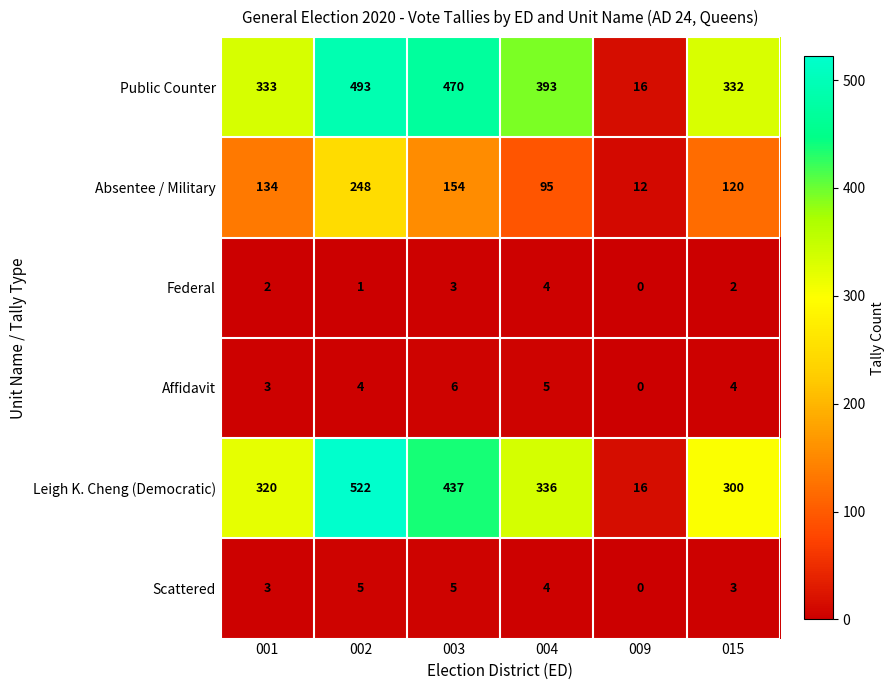

Which category has the highest value across all series?

002